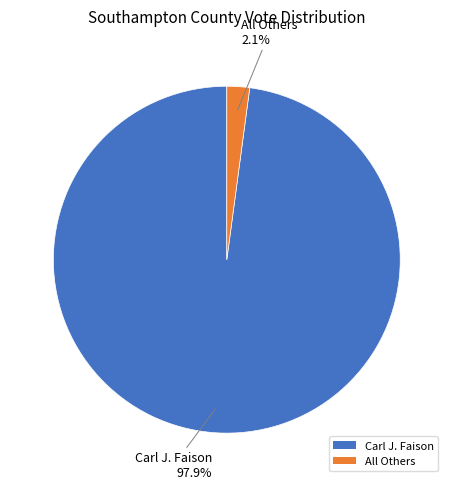

Which slice is the smallest?

All Others